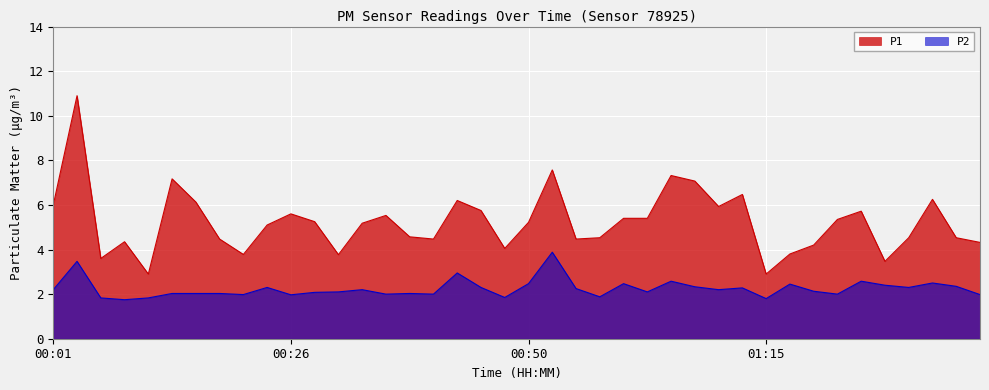

What is the maximum value for P1?

10.9